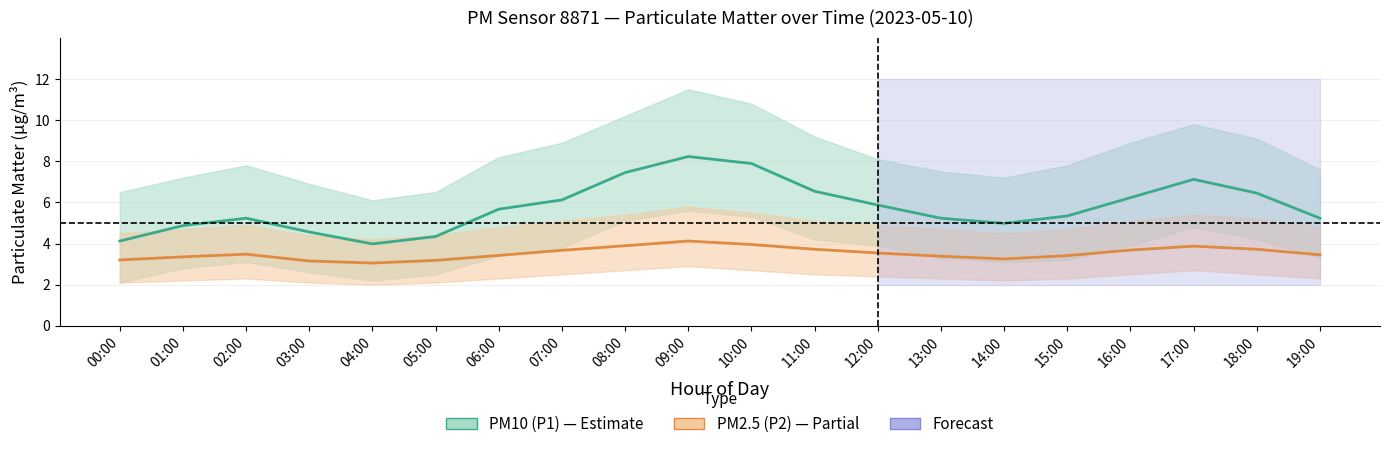

True or false: PM10 (P1) and PM2.5 (P2) cross at least once.

False